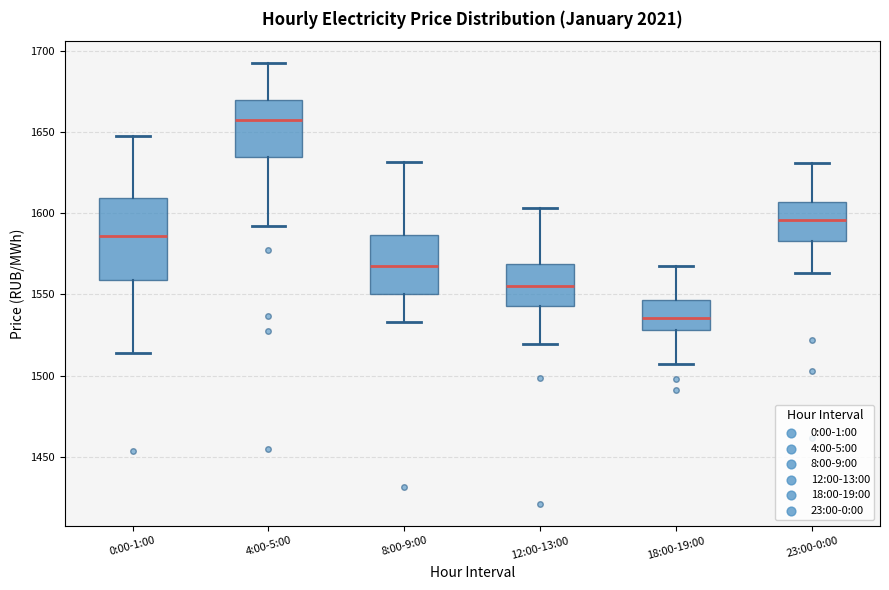

Which box is the tallest, from its lower edge to its upper edge?

0:00-1:00